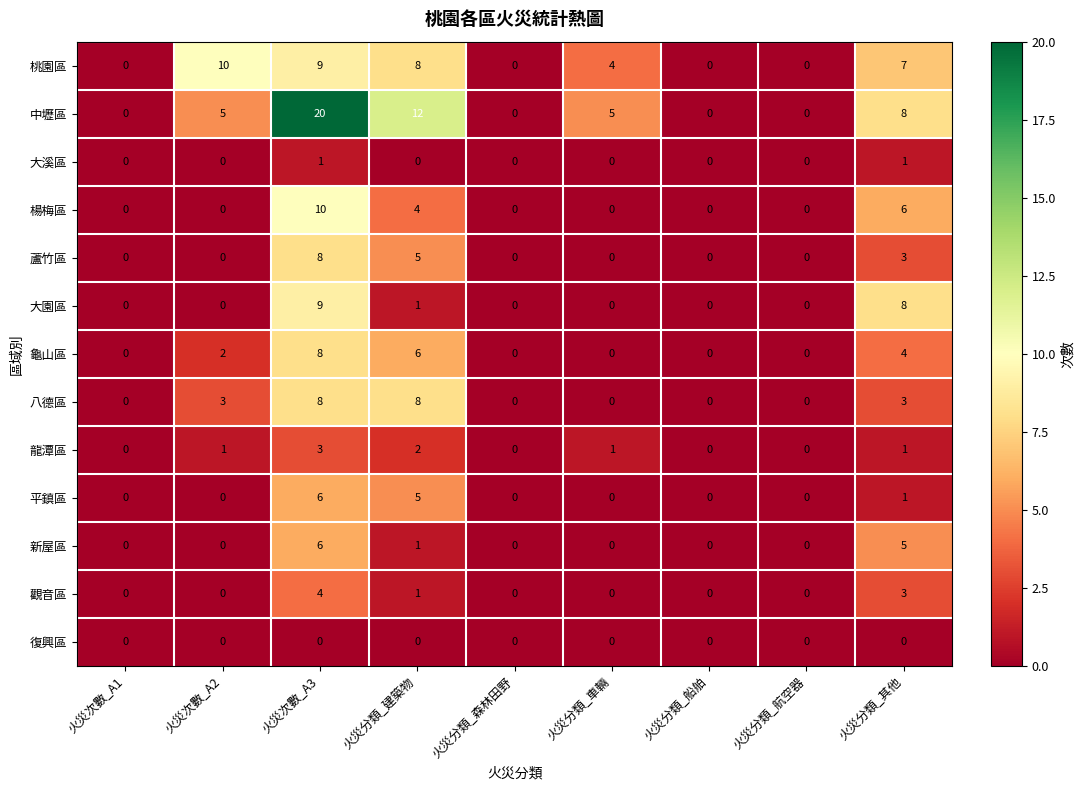

At how many categories does at least one series exceed 16?

1